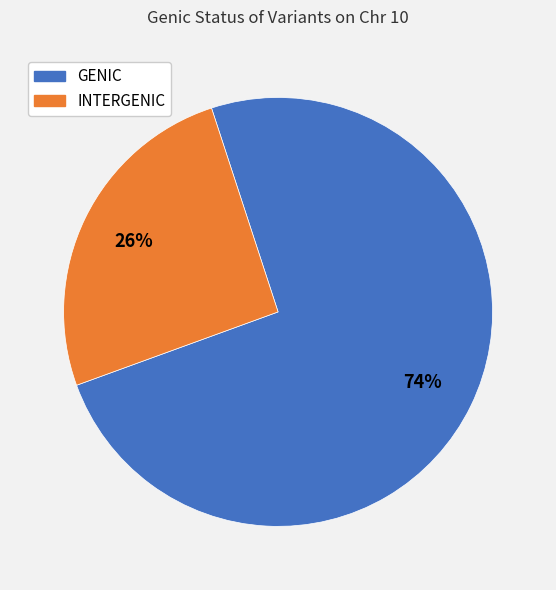

The INTERGENIC slice represents 26% of the pie. True or false?

True